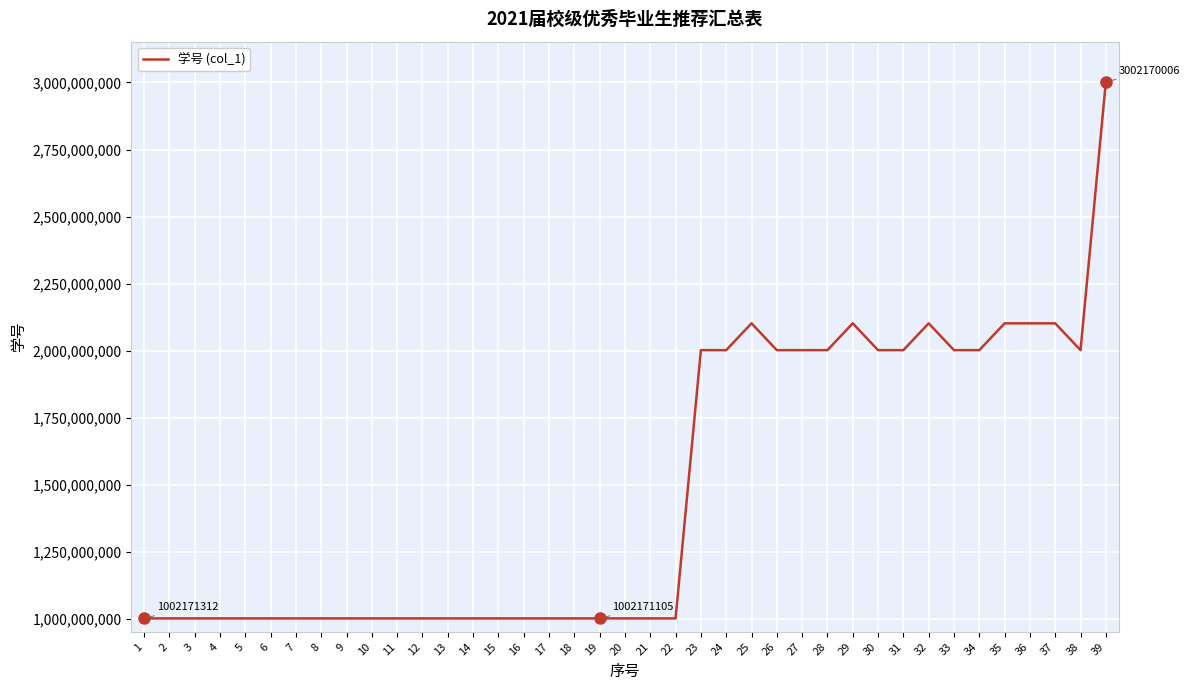

What is the difference between the values at 2 and 24?

1000008845